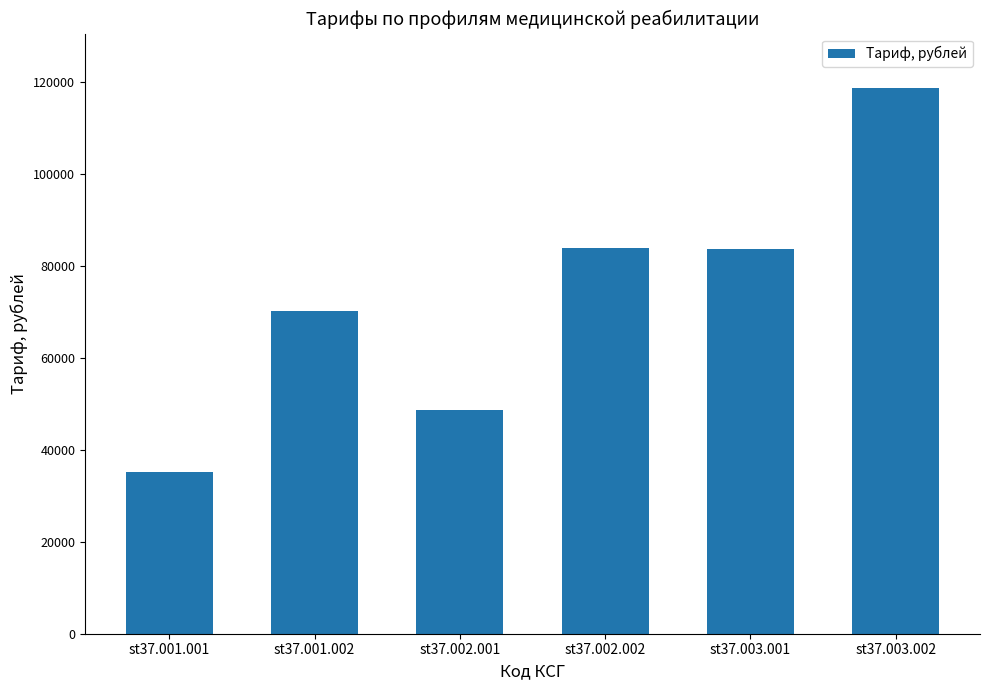

What is the minimum value shown in the chart?

35110.9